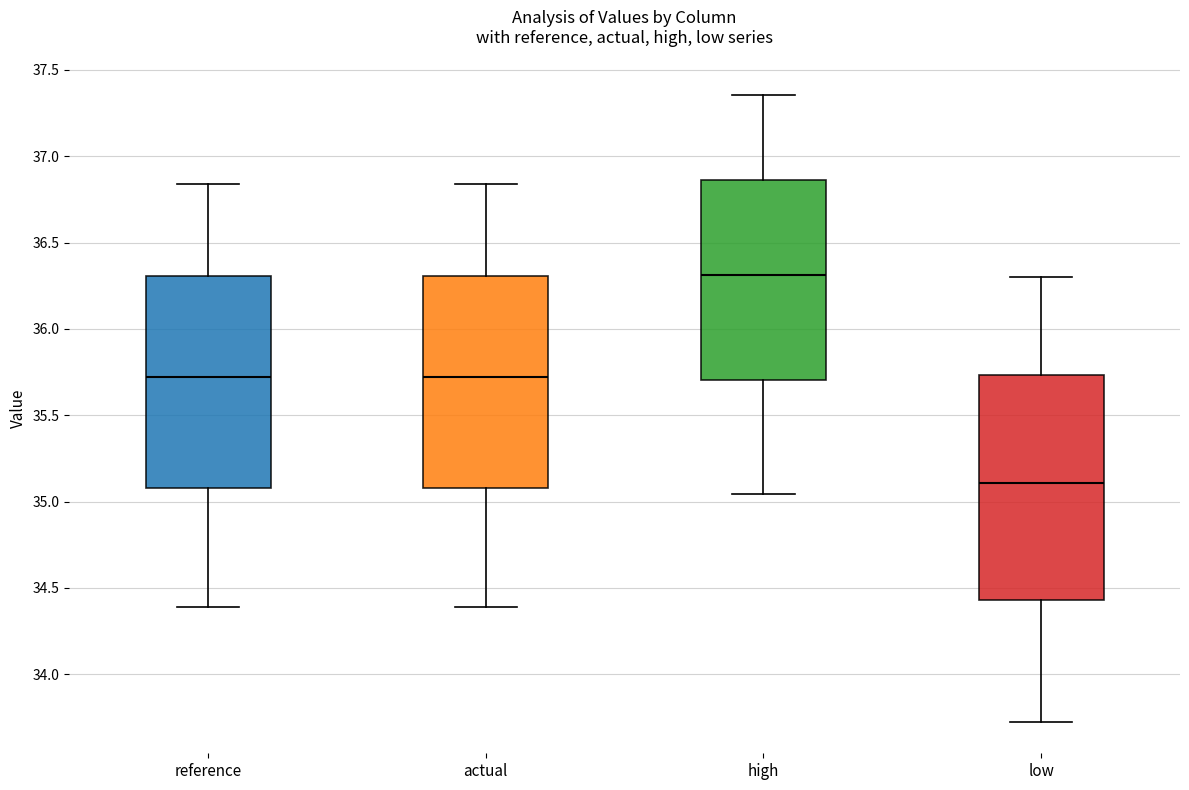

Which box is the tallest, from its lower edge to its upper edge?

low